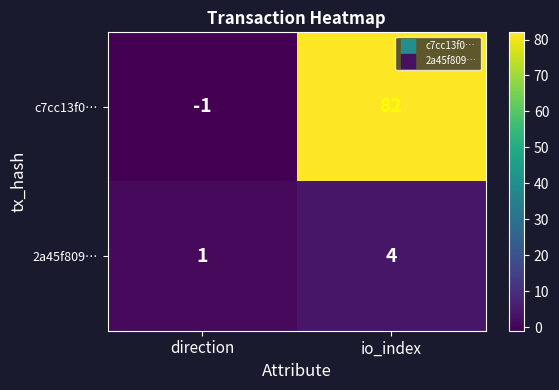

At direction, list the series in order from largest to smallest.

2a45f809…, c7cc13f0…